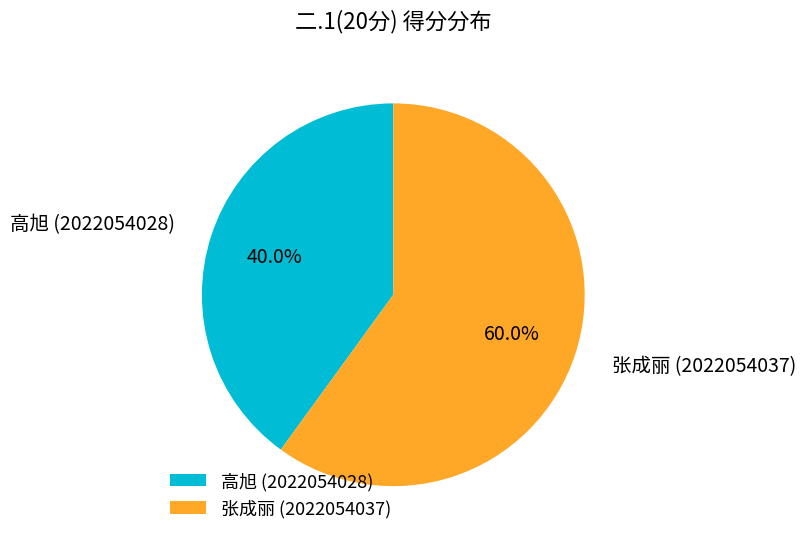

Approximately how many times larger is the value at 张成丽 (2022054037) compared to 高旭 (2022054028)?

1.5